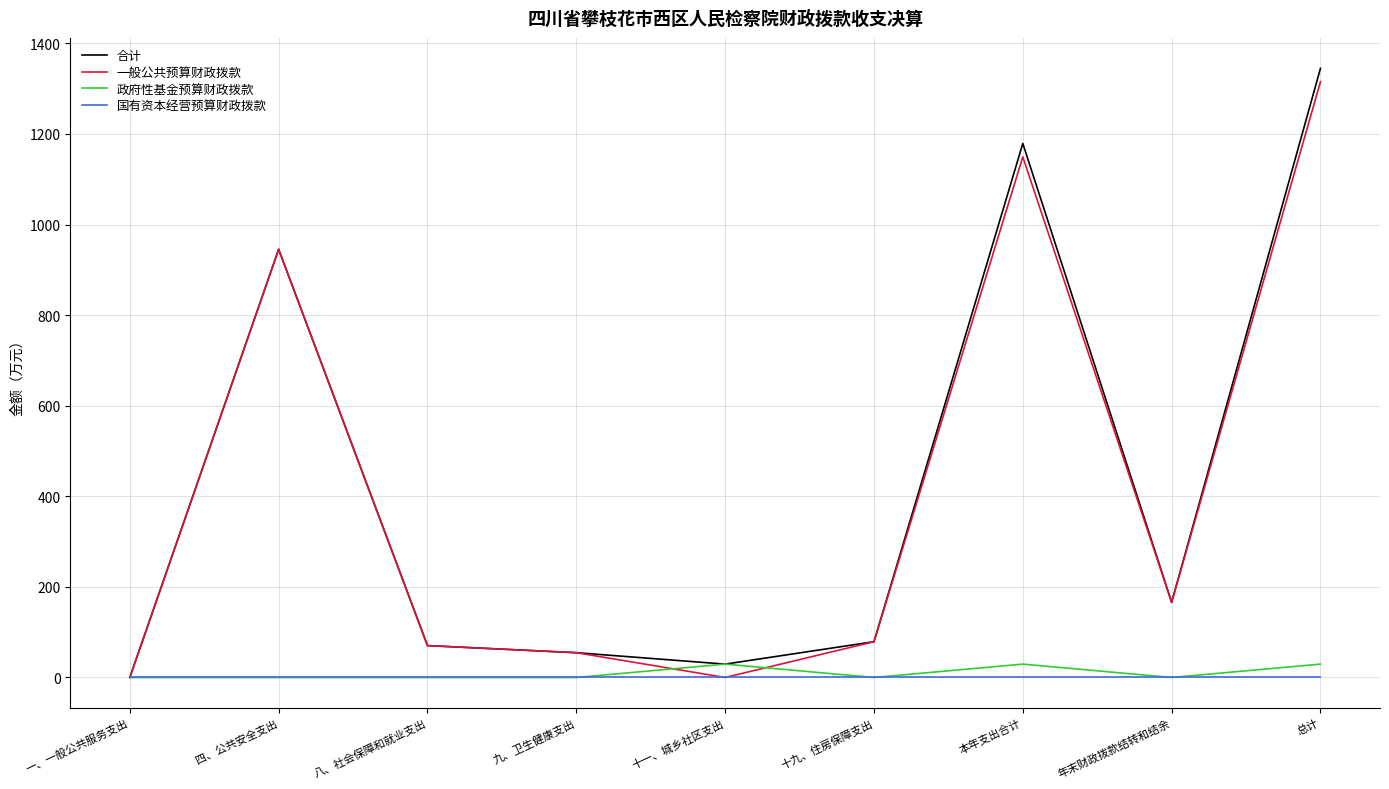

Which series has the largest range (max minus min)?

合计